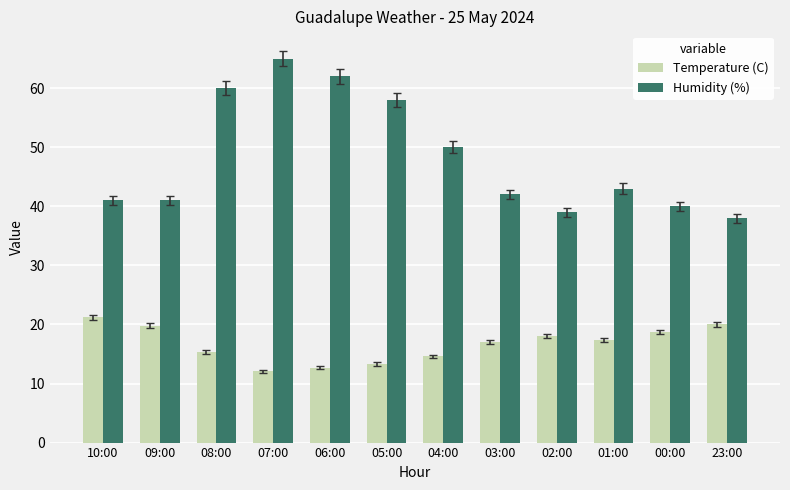

What is the average value of the Temperature (C) series?

16.7